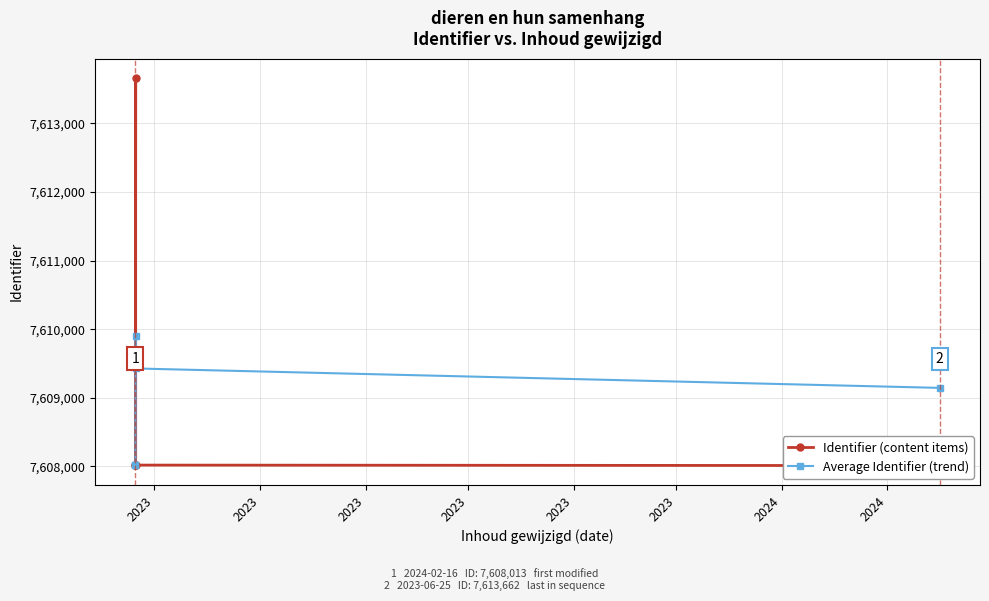

In Average Identifier (trend), how many points are higher than both neighbors (excluding endpoints)?

1